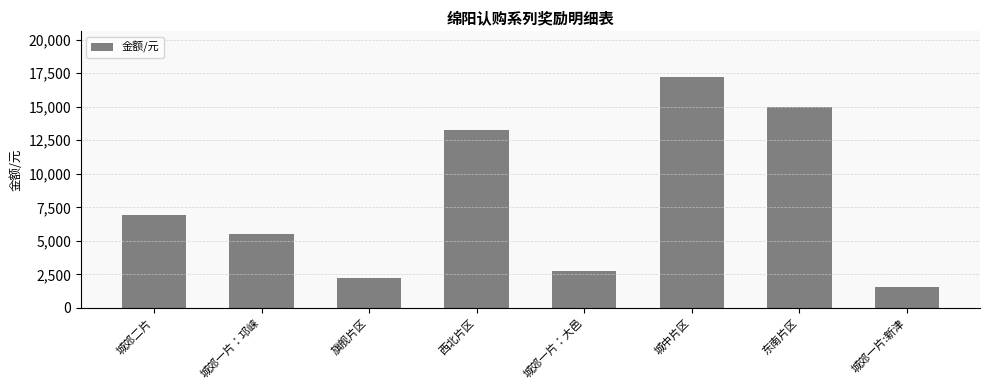

True or false: the data shows 1553 at 旗舰片区.

False